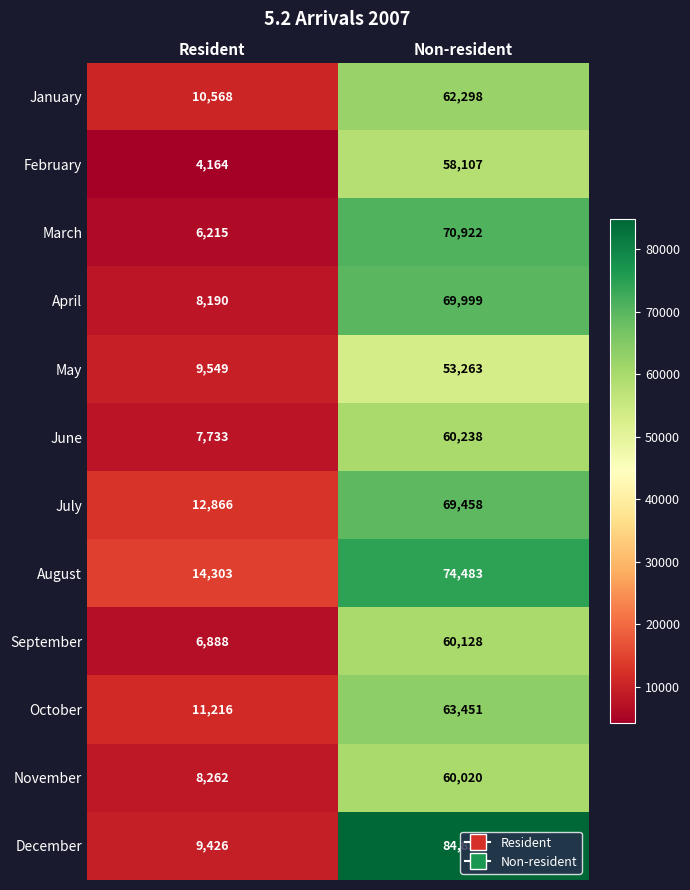

What is the approximate value of August at Resident, to the nearest 50?

14300